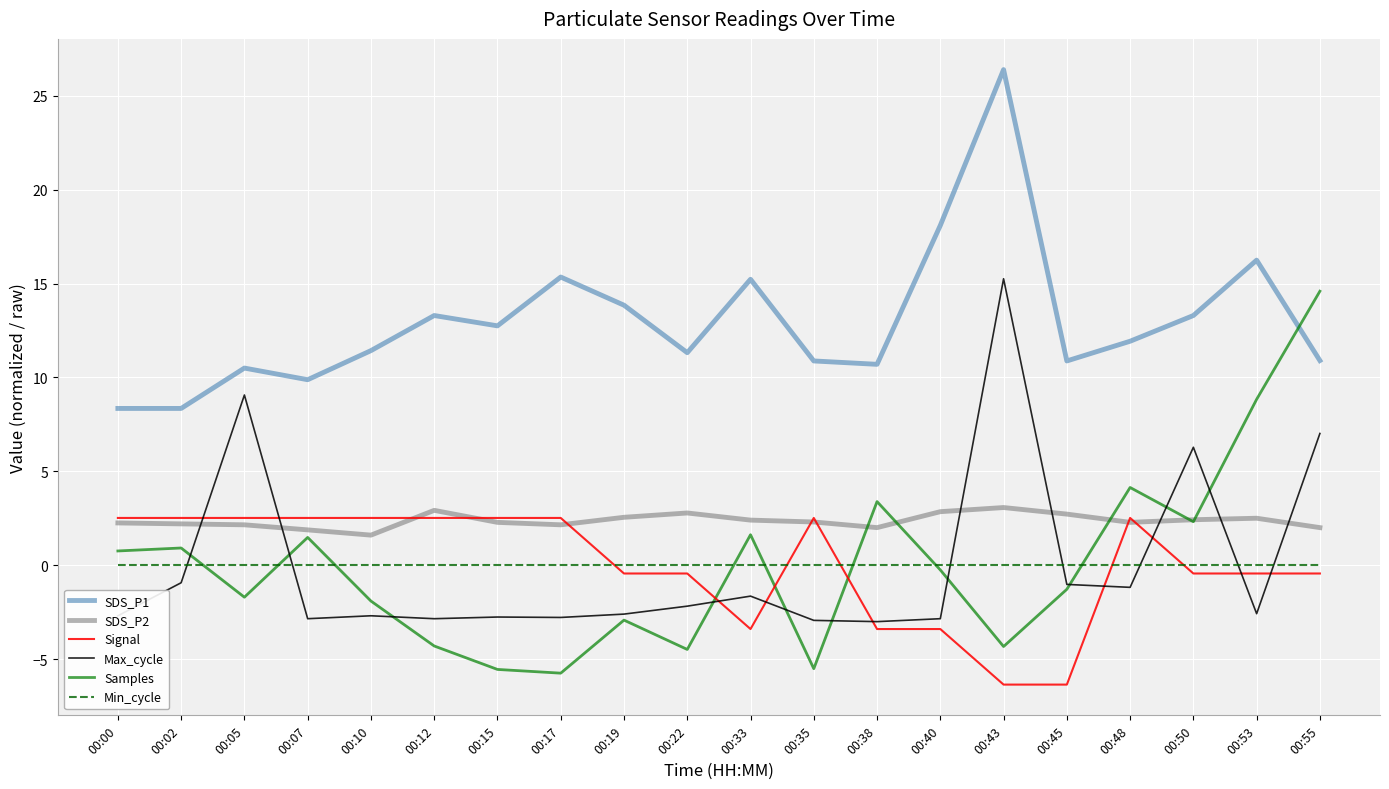

True or false: Min_cycle and SDS_P2 intersect in this chart.

False